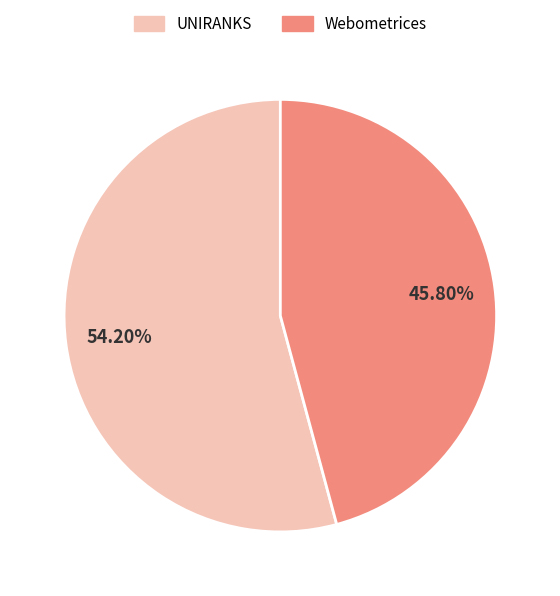

How many segments does this pie chart have?

2